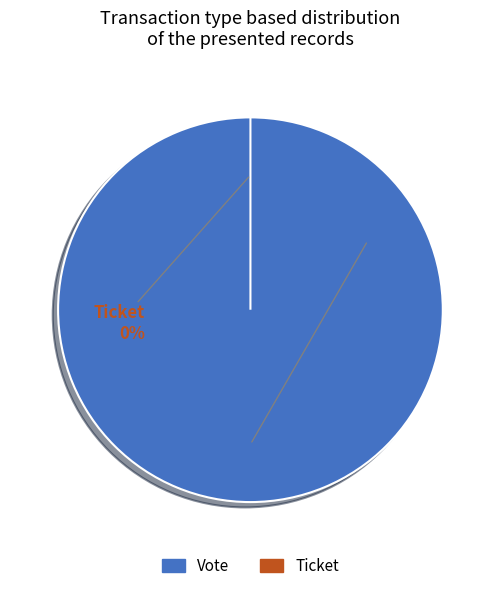

Which category has the smallest portion of the pie?

Ticket